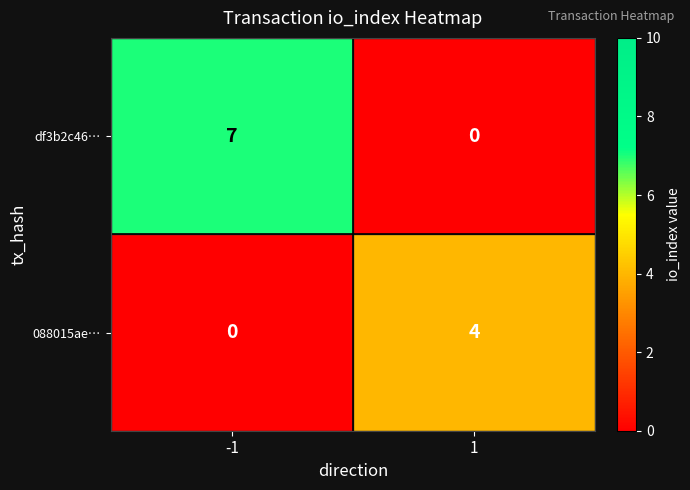

Is the value of 088015ae… at 1 greater than the value of df3b2c46… at 1?

Yes